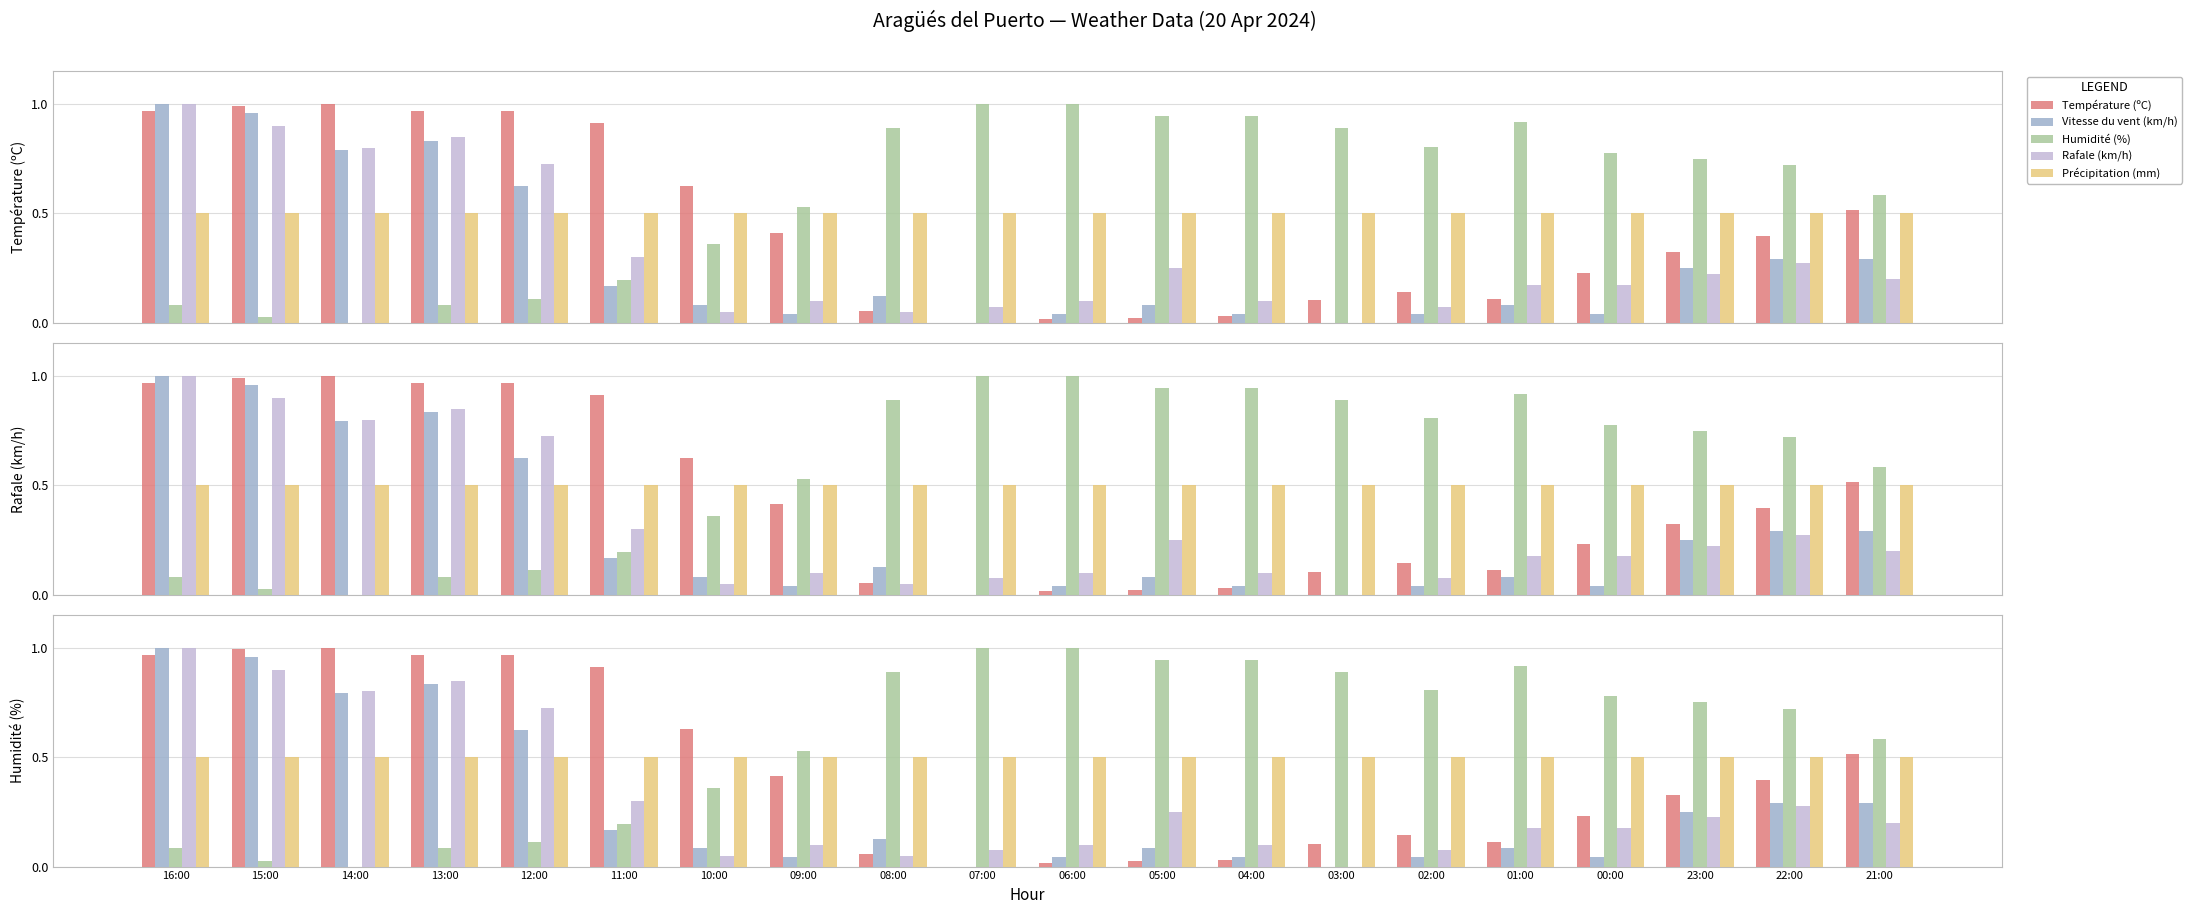

Which series changed the most between 16:00 and 11:00?

Vitesse du vent (km/h)